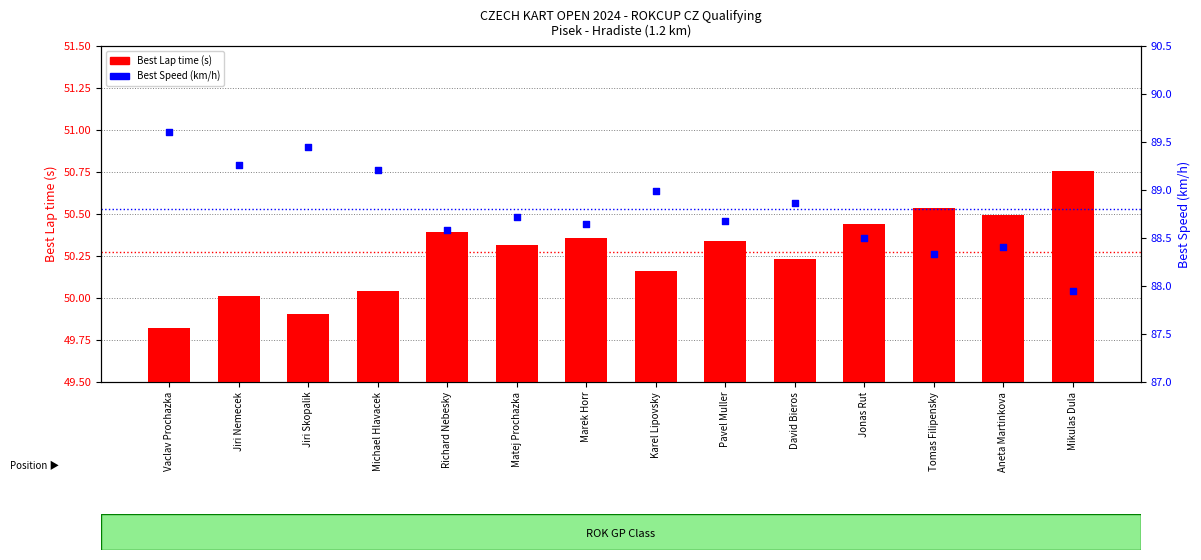

Which series has the largest total across all categories?

Best Speed